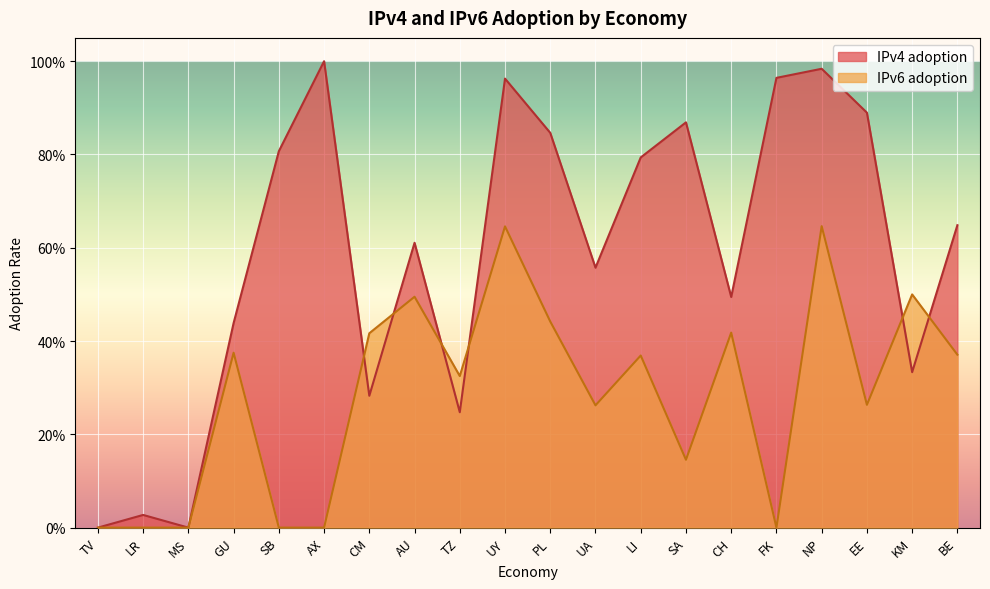

Between GU and EE, which is larger?

EE